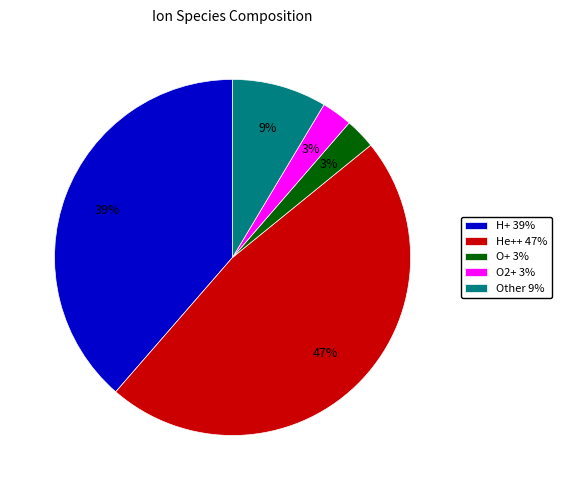

To the nearest percent, what is the difference between the He++ 47% and O2+ 3% slice percentages?

44%